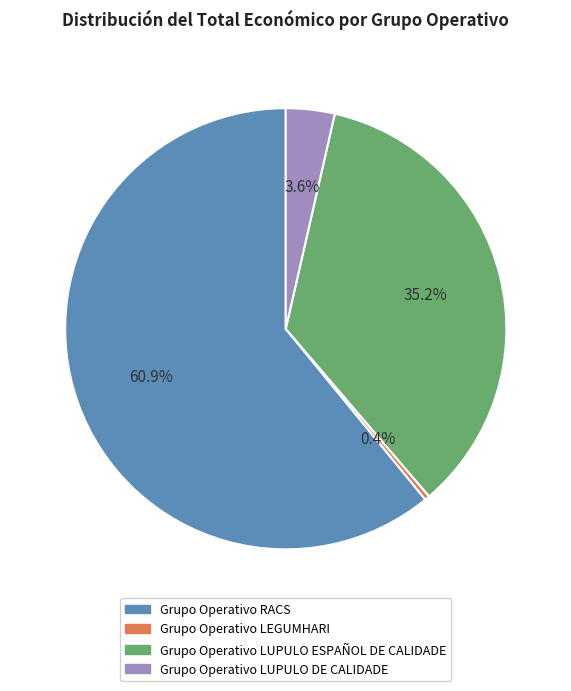

Which slice is the largest?

Grupo Operativo RACS